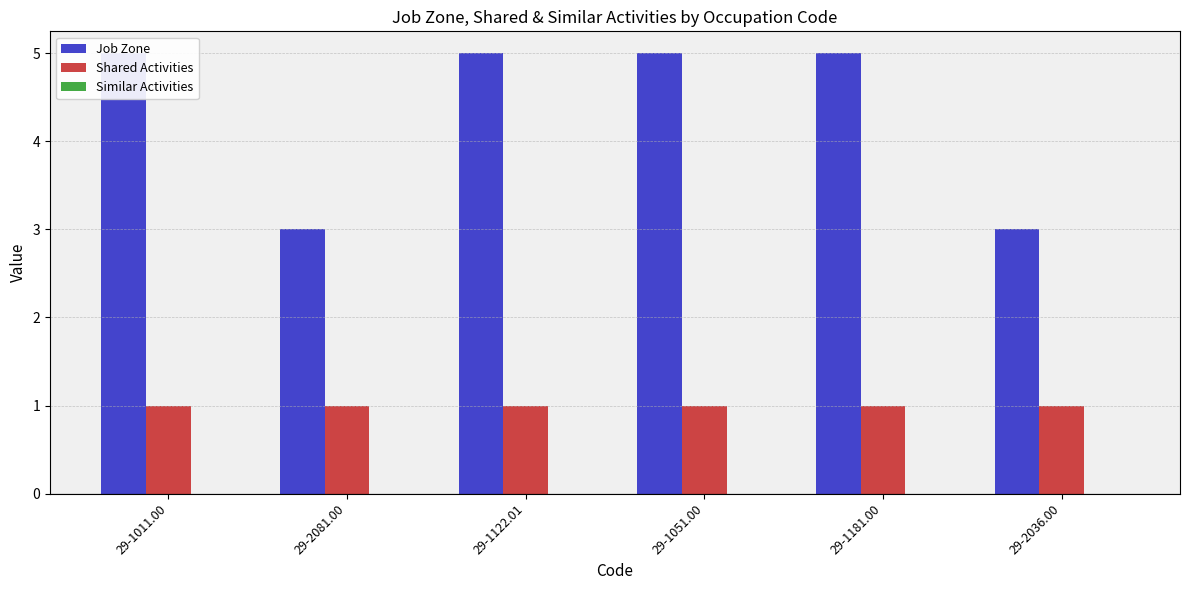

Are the bars horizontal?

No